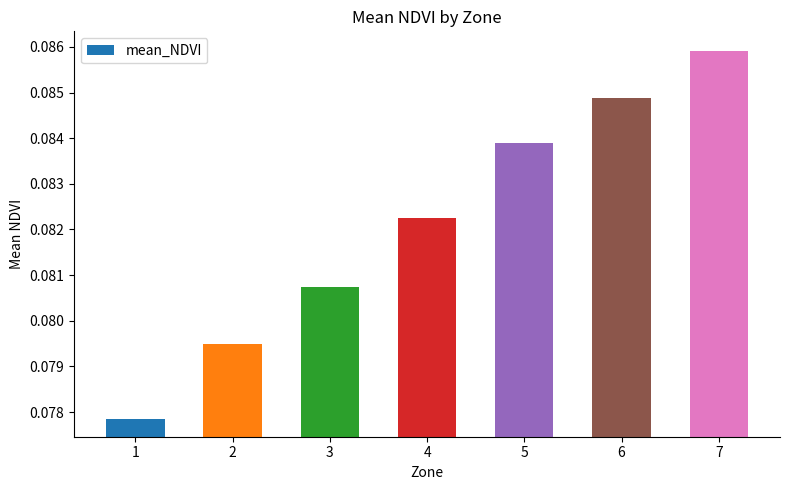

Rank the categories by value from lowest to highest.

1, 2, 3, 4, 5, 6, 7